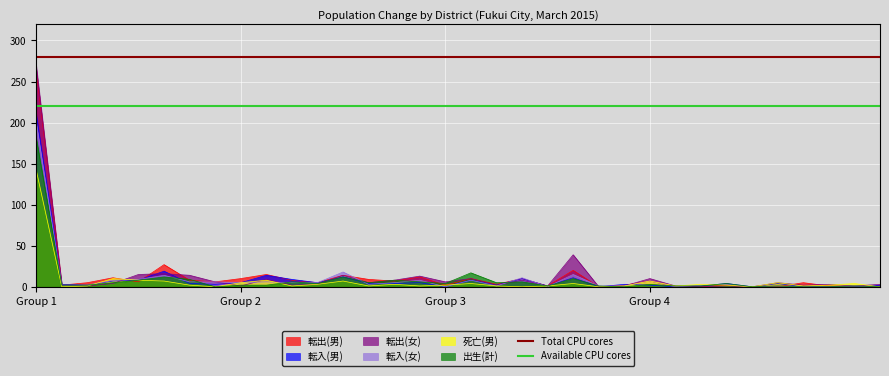

Which label corresponds to the largest value in the chart?

Group 1